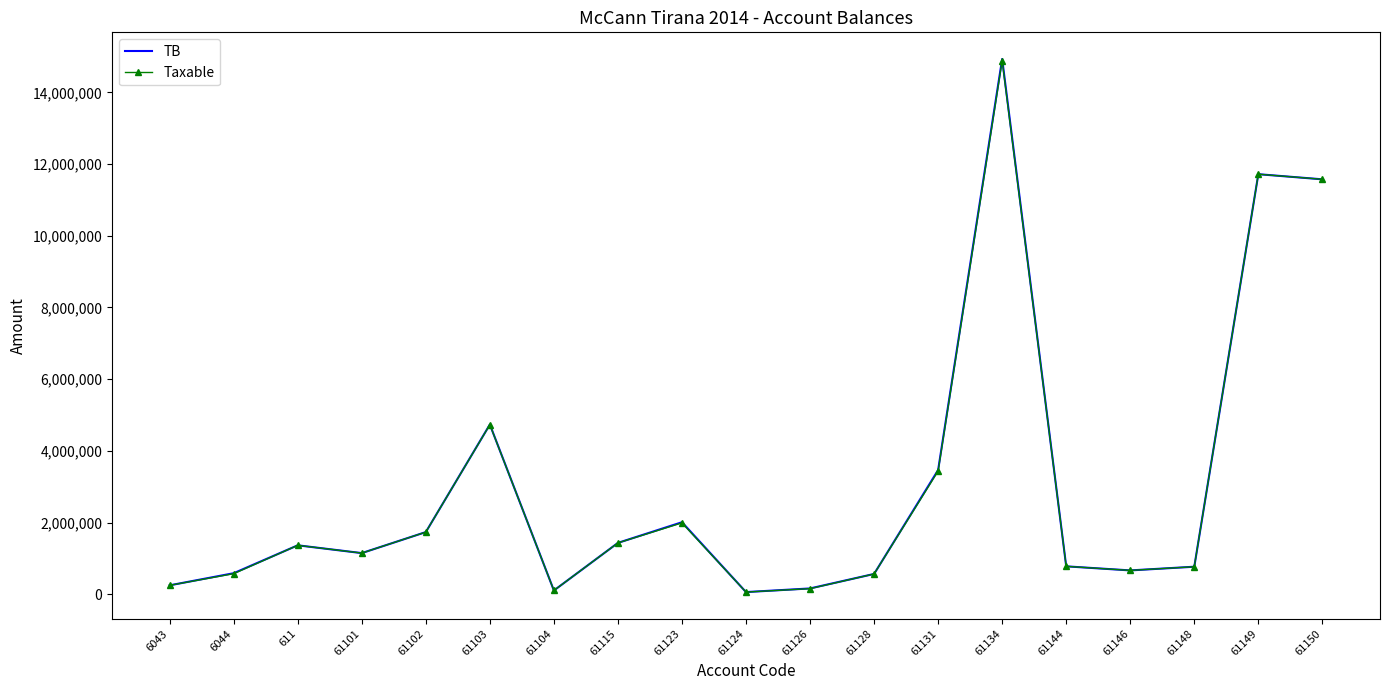

Where is the first local maximum for Taxable?

611